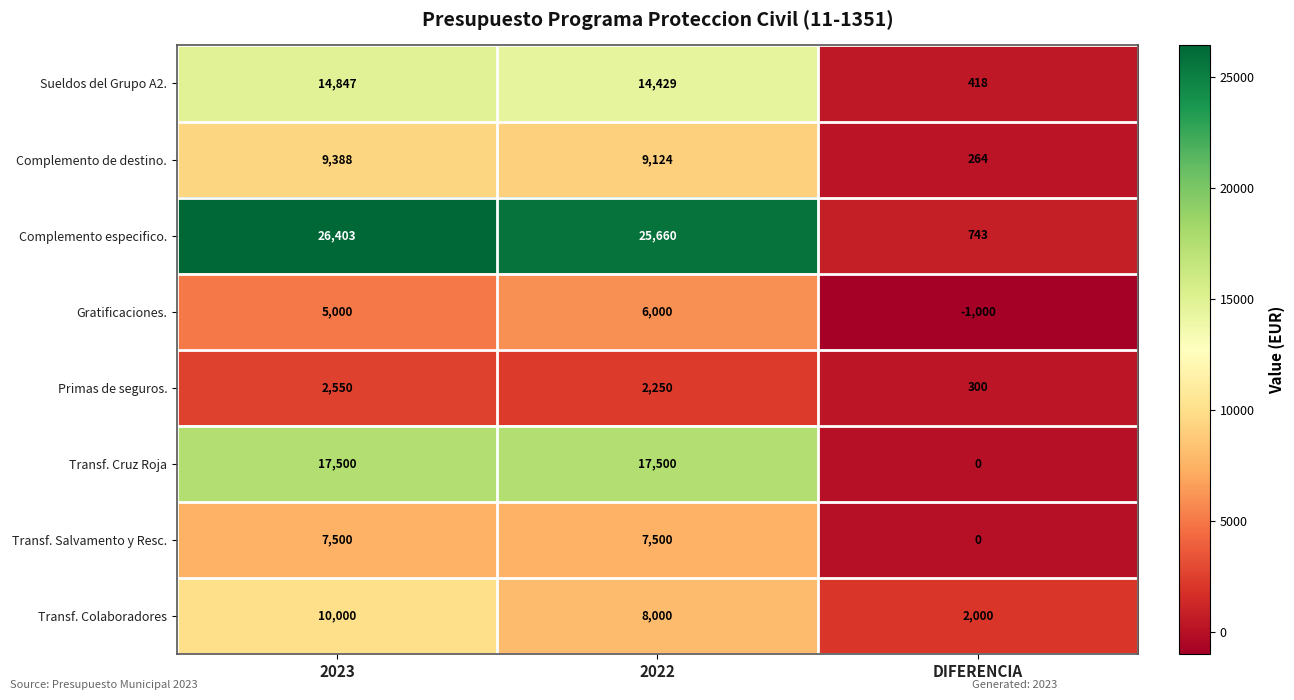

What is the difference between the maximum and second lowest values in the Gratificaciones. series?

1000